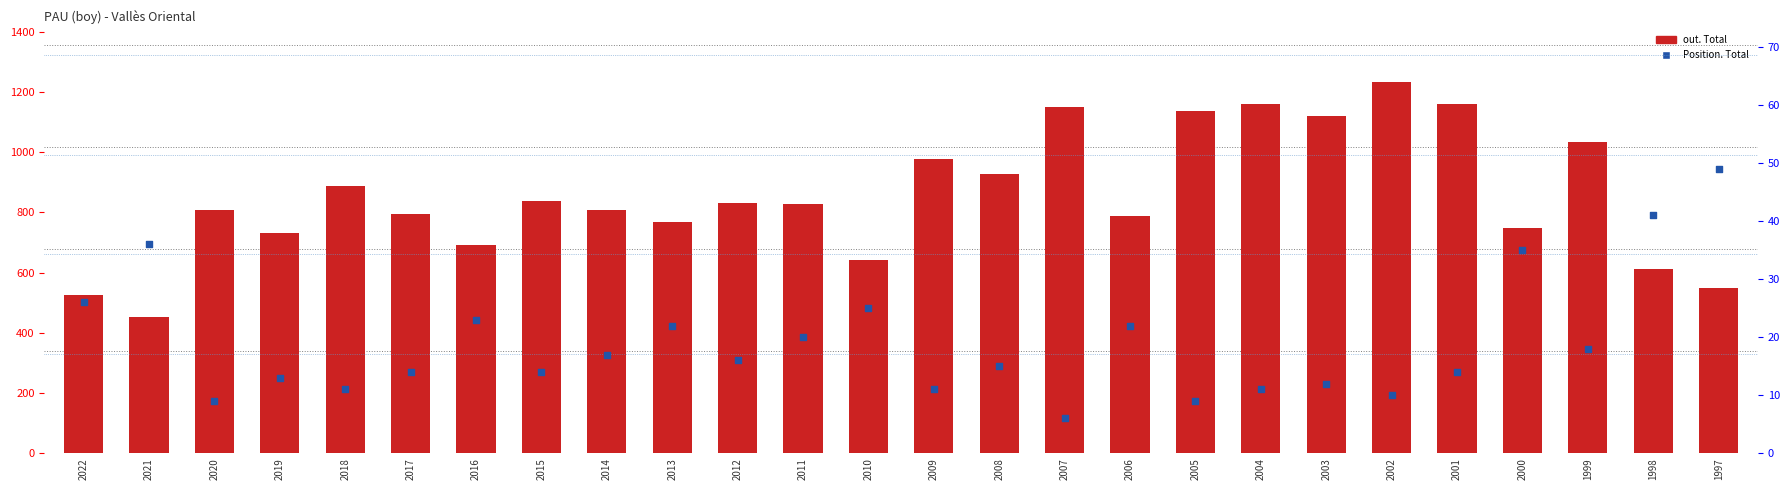

What are all the series names shown in the legend?

out. Total, Position. Total